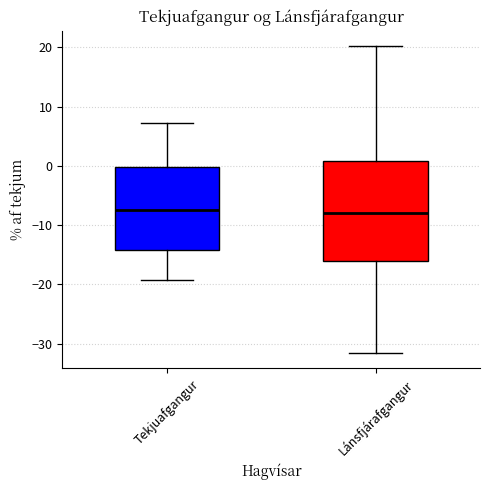

Comparing the boxes themselves (not the whiskers), which one is the tallest?

Lánsfjárafgangur